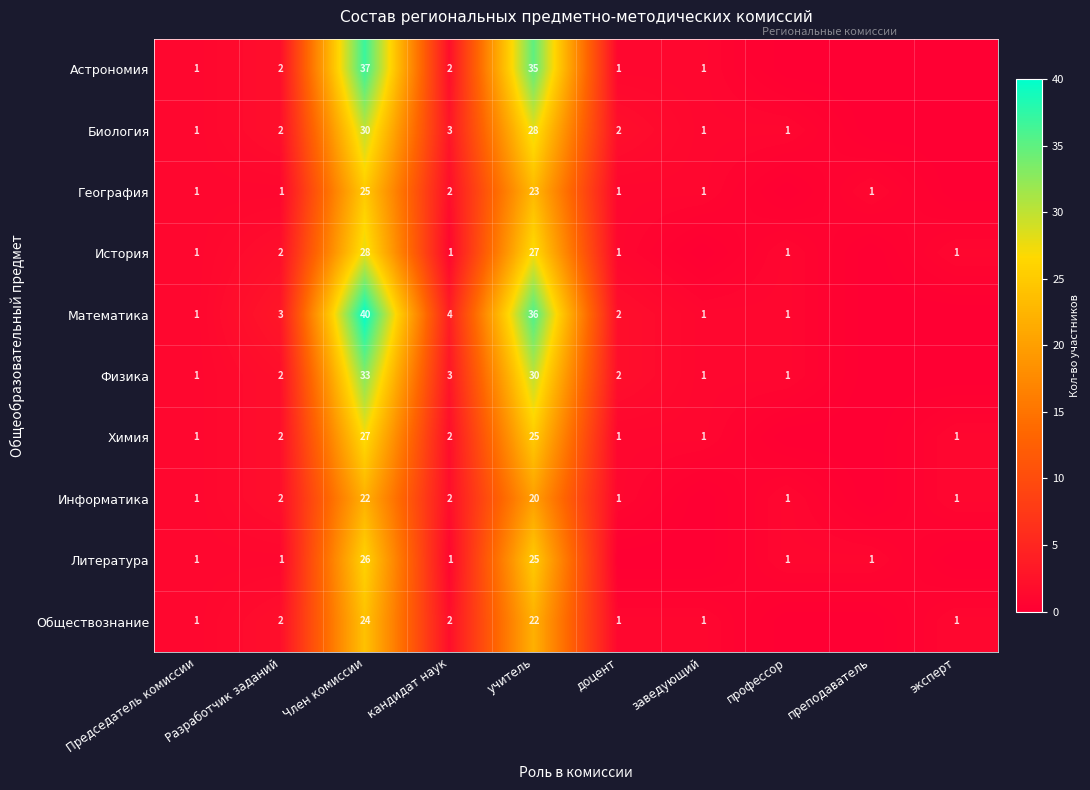

At which category is the sum across all series the highest?

Член комиссии